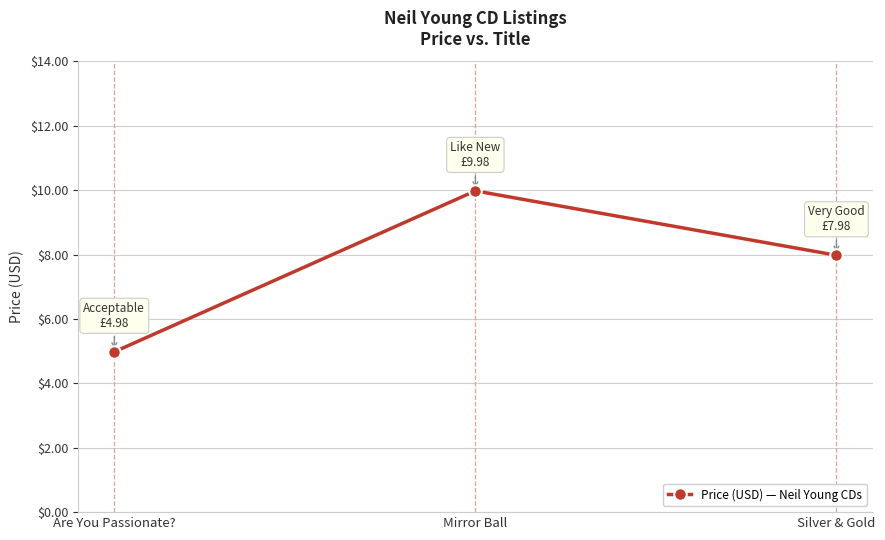

Which category has the highest value across all series?

Mirror Ball